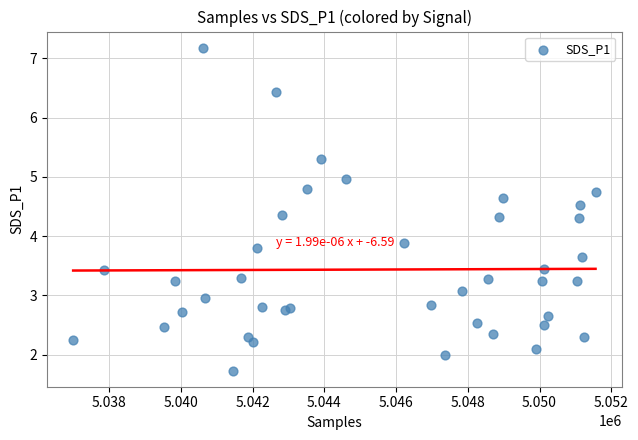

What Y value in the scatter plot is closest to 4?

3.9